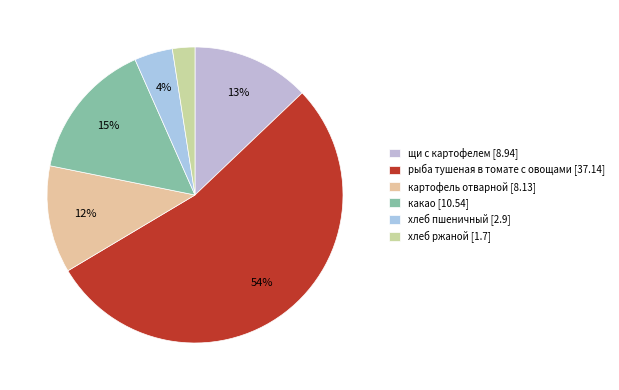

Is it true that хлеб ржаной is 8% of the pie?

False